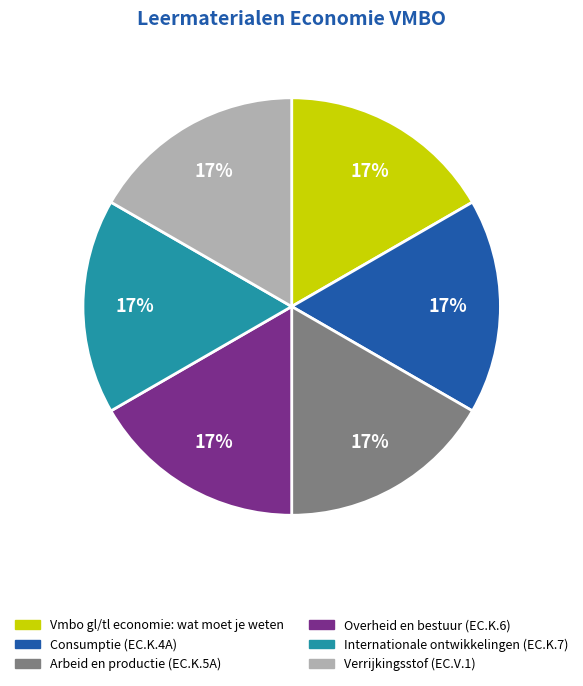

What is the ratio of the value at Internationale ontwikkelingen (EC.K.7) to the value at Overheid en bestuur (EC.K.6)?

1.0